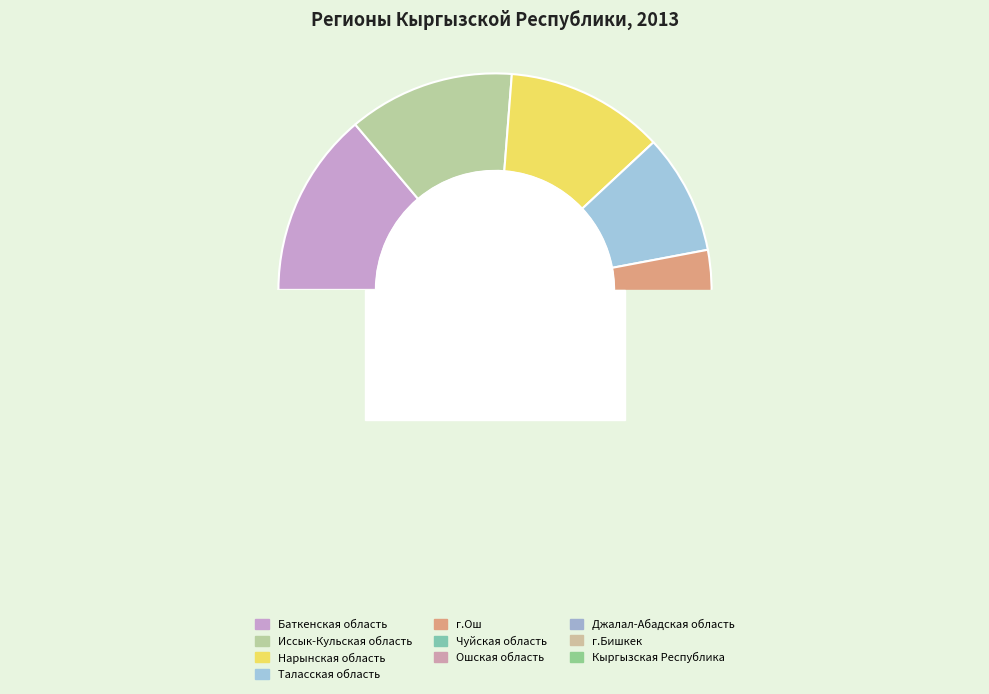

What is the change in value from Баткенская область to Иссык-Кульская область?

-50.3